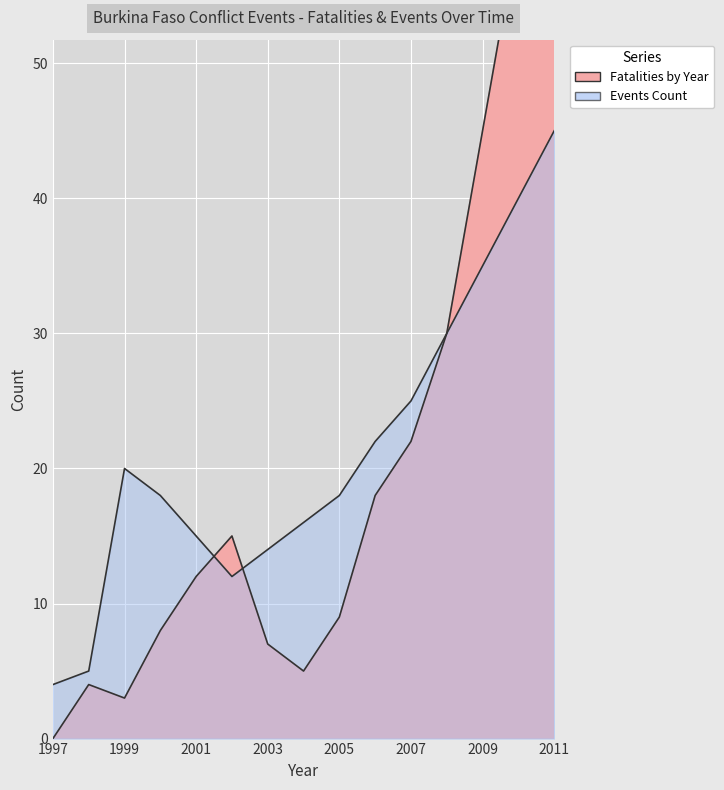

Where is the first local maximum?

1998